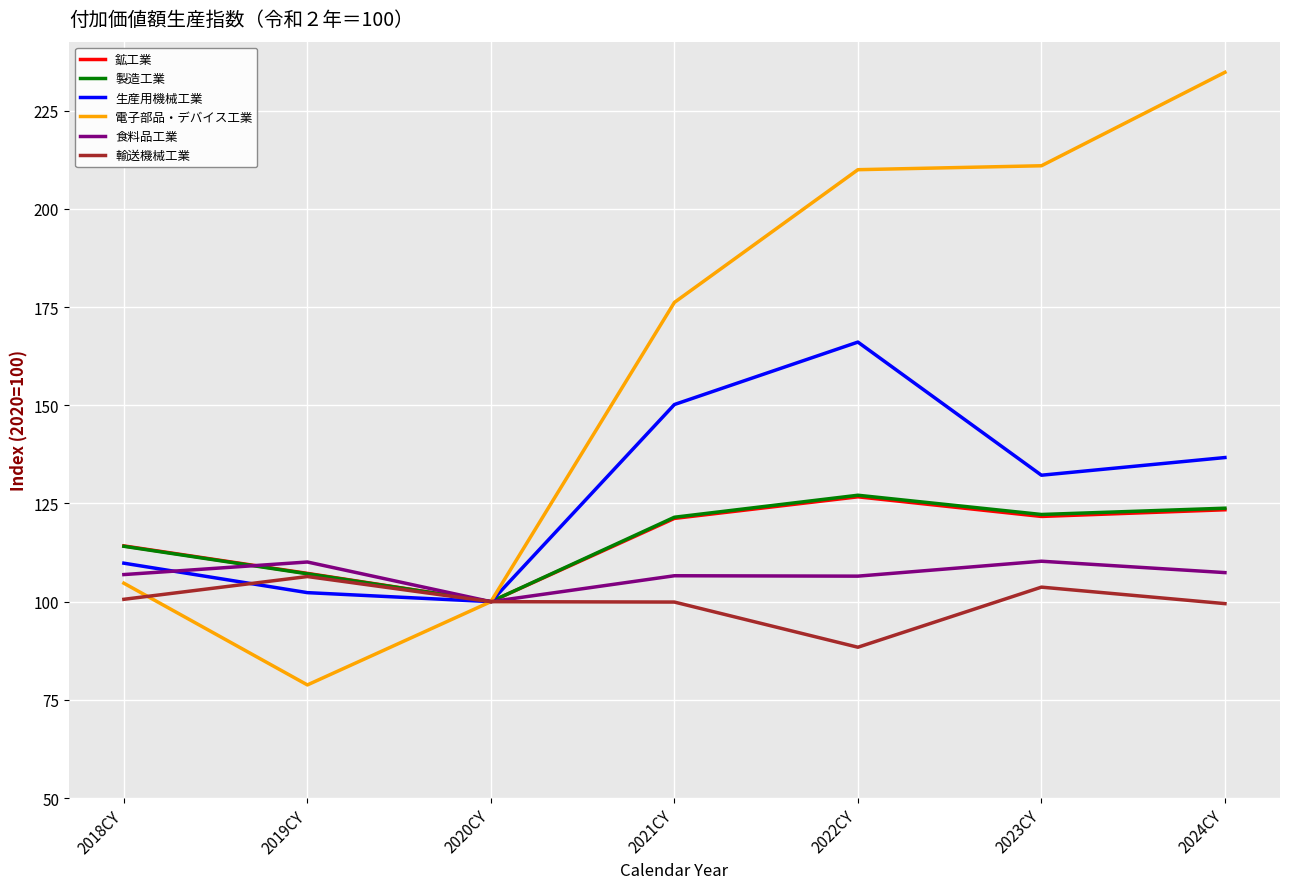

What is the spread (max minus min) of values at 2022CY?

121.6